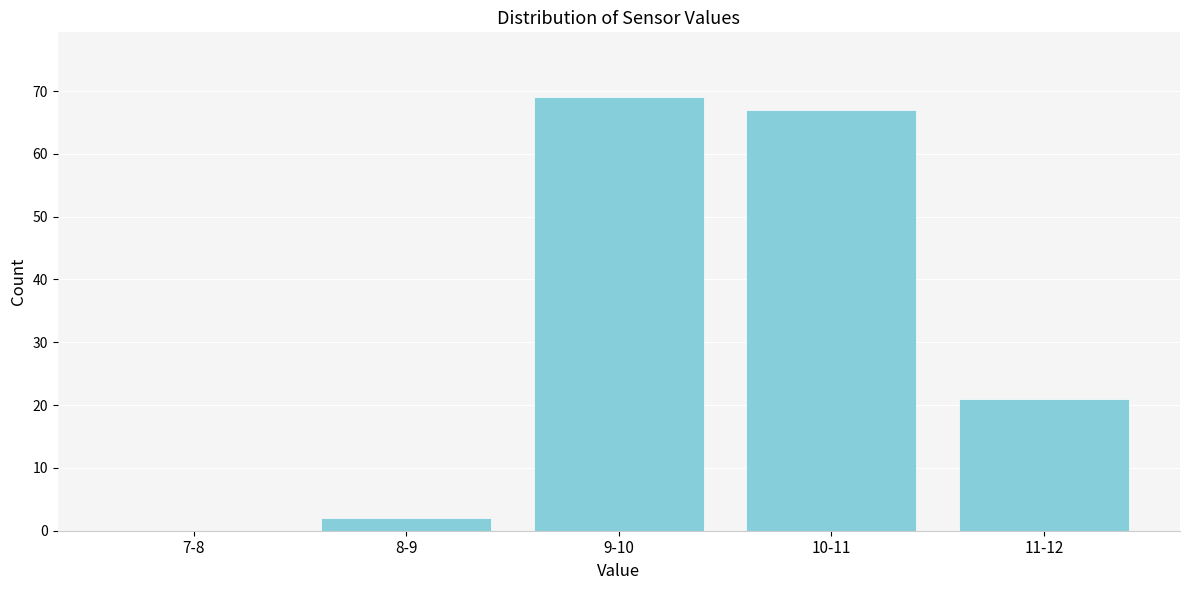

Reading left to right, list all the values displayed in this chart.

7-8=0	8-9=2	9-10=69	10-11=67	11-12=21